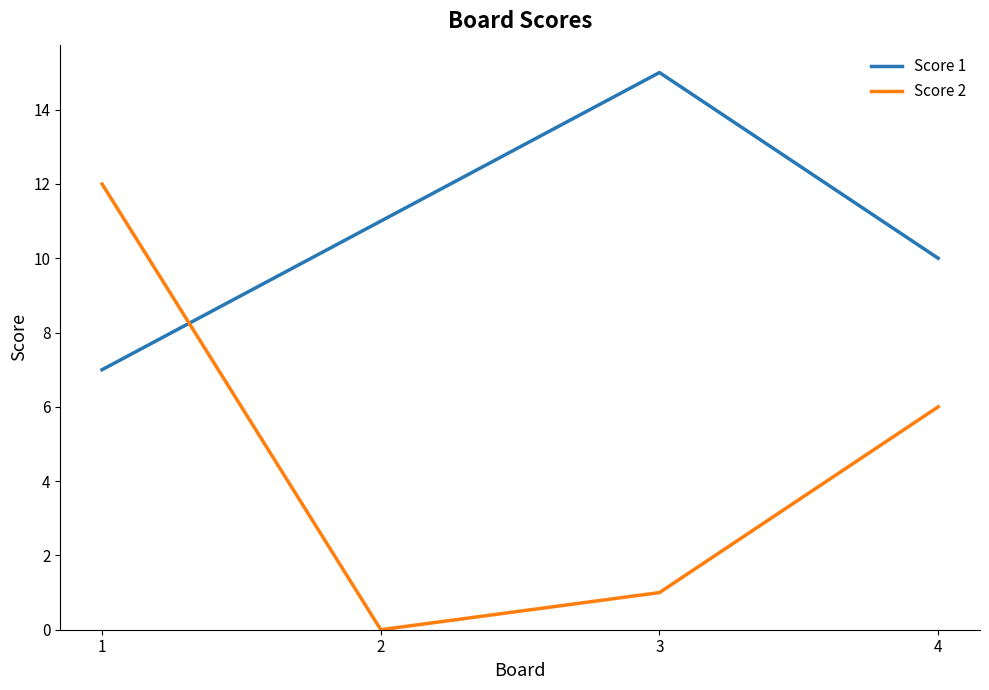

What is the sum of all Score 1 values?

43